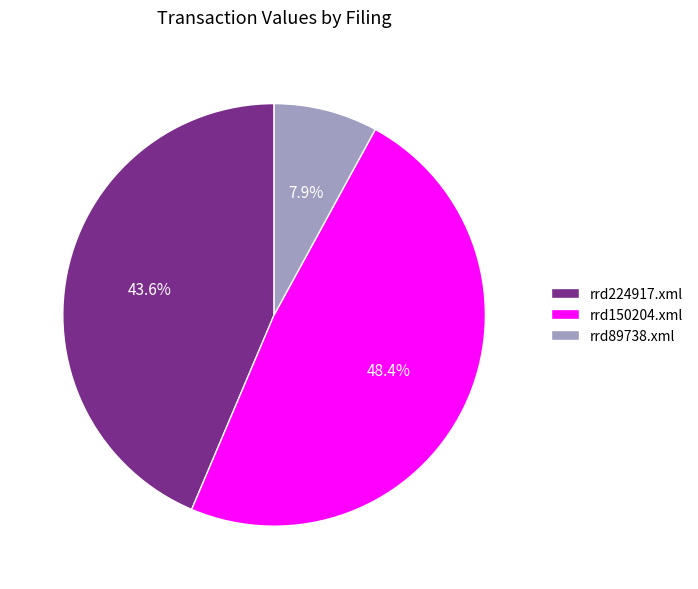

How many slices are in this pie chart?

3